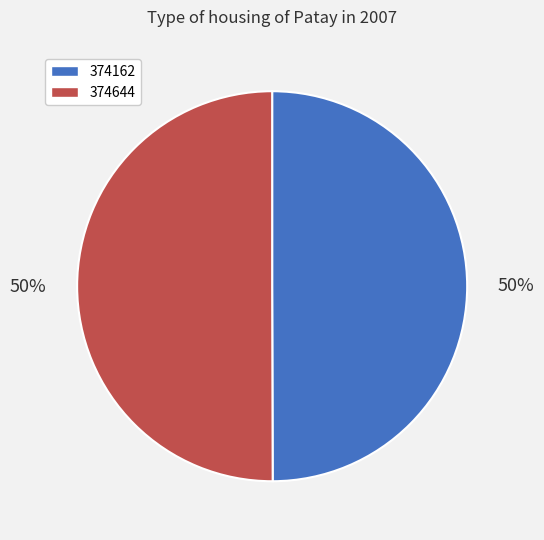

True or false: 374644 accounts for 50% of the total.

True